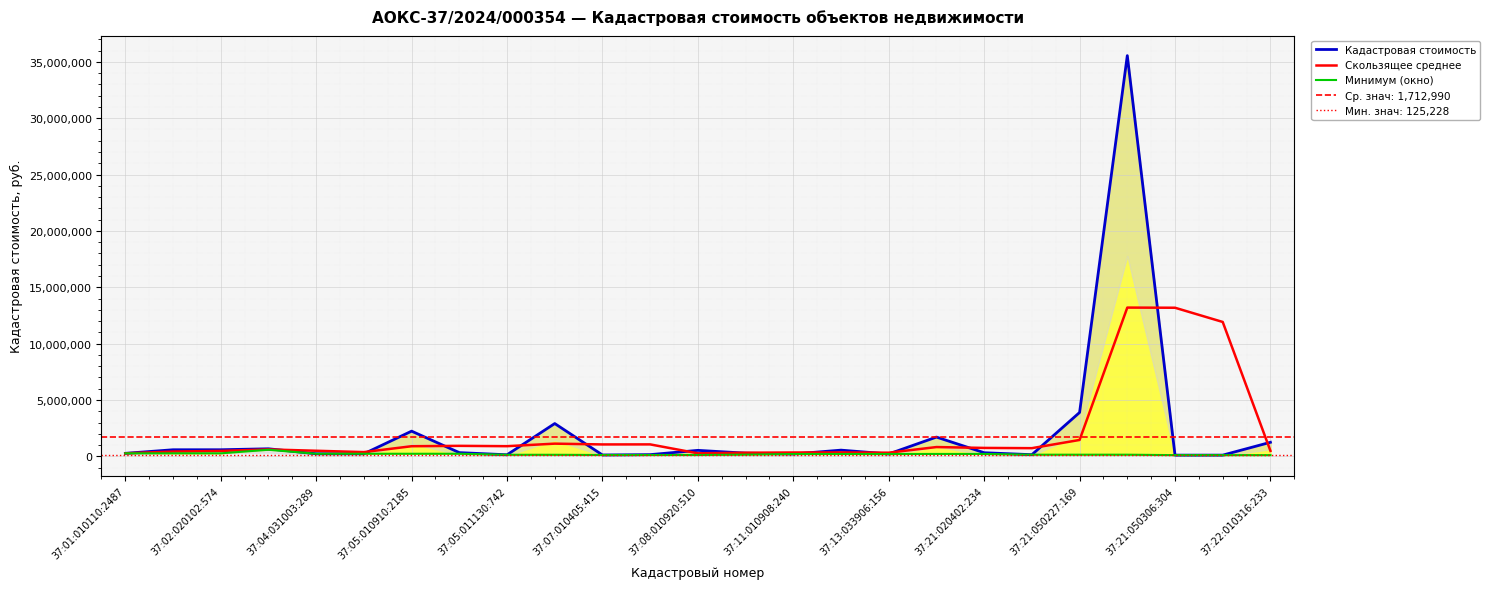

Read the Минимум (окно) value at 23.

112631.8